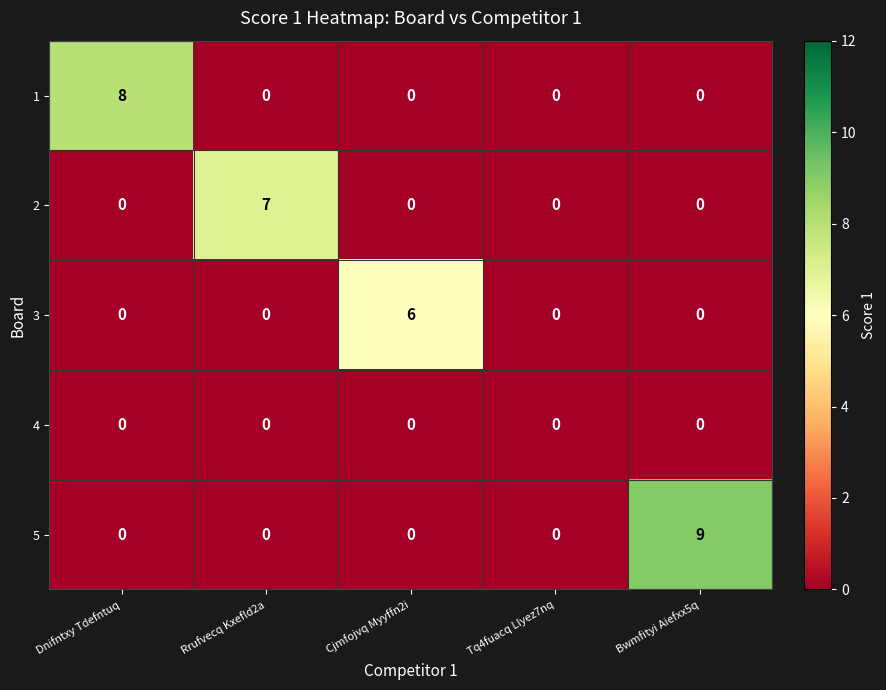

List the series in order of their peak value, lowest first.

4, 3, 2, 1, 5